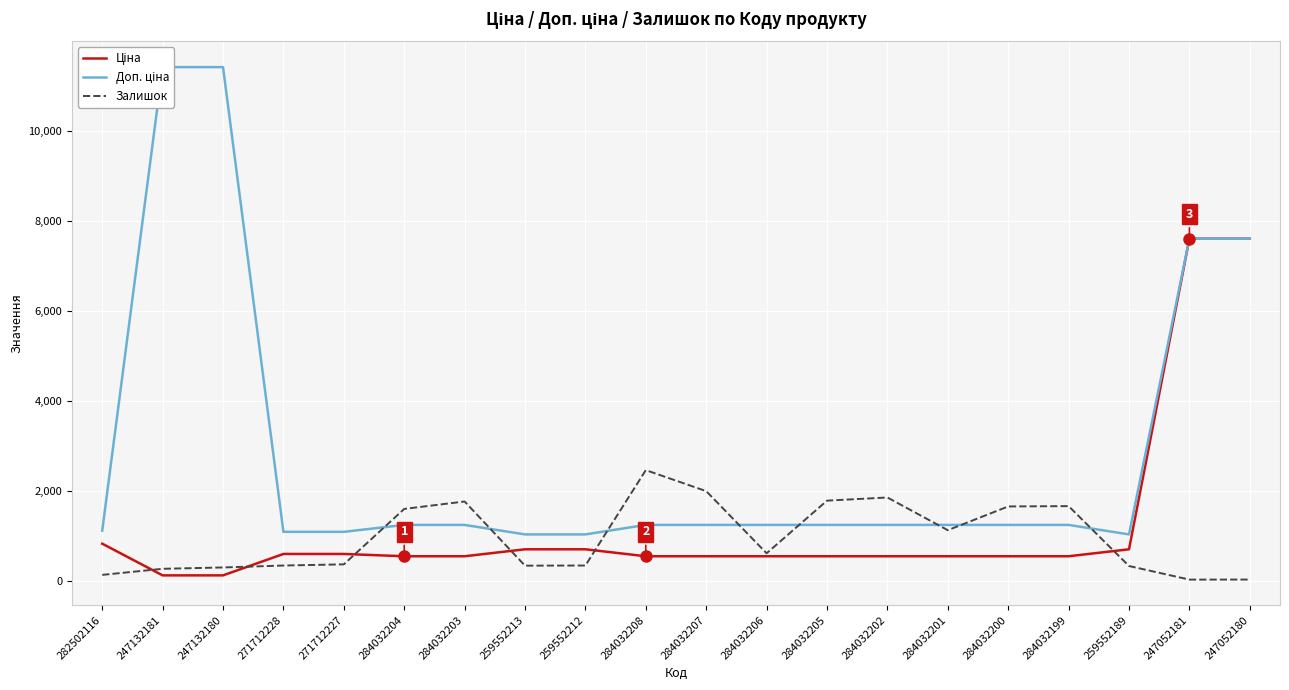

At how many categories does at least one series exceed 2484?

4